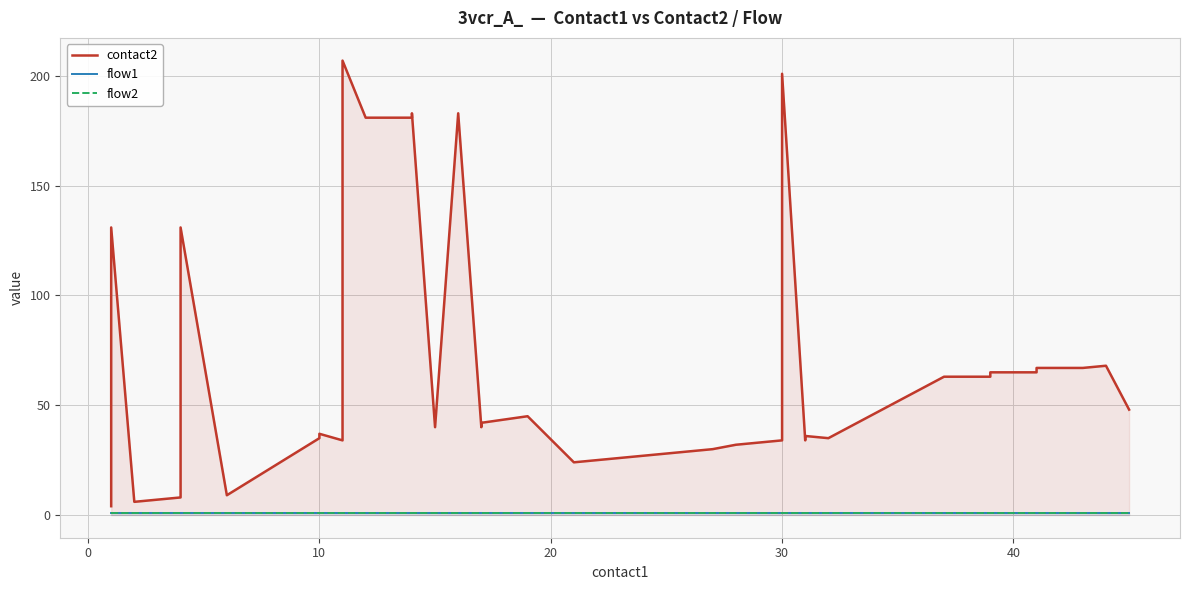

Which series has the largest range (max minus min)?

contact2